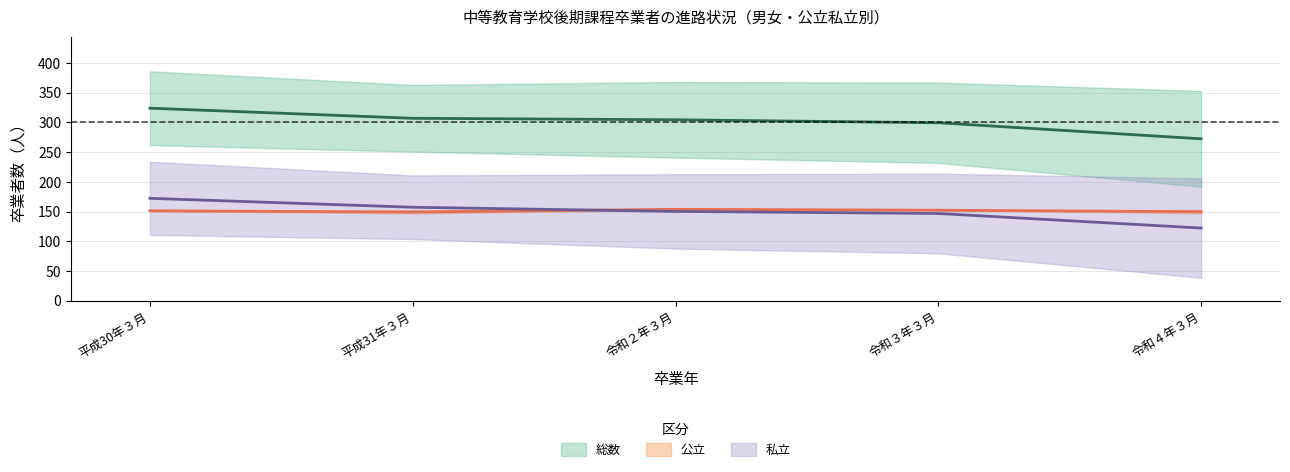

What is the difference between the 私立男 values at 平成30年３月 and 令和４年３月?

28